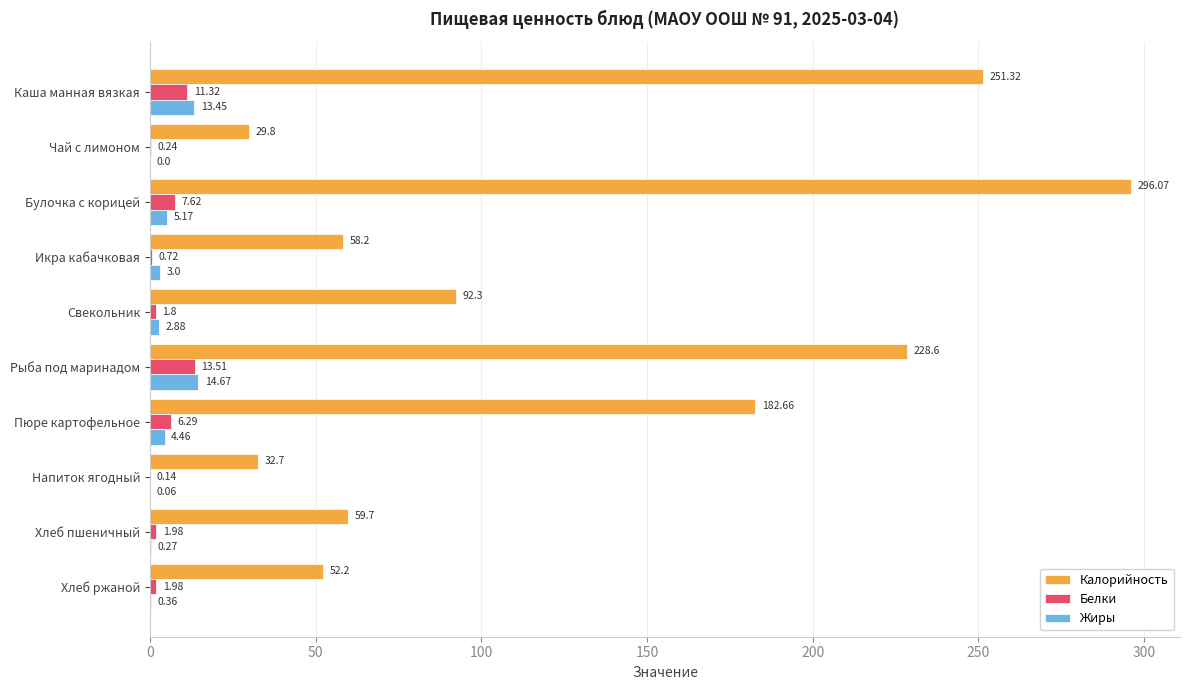

Which series changed the most between Каша манная вязкая and Пюре картофельное?

Калорийность